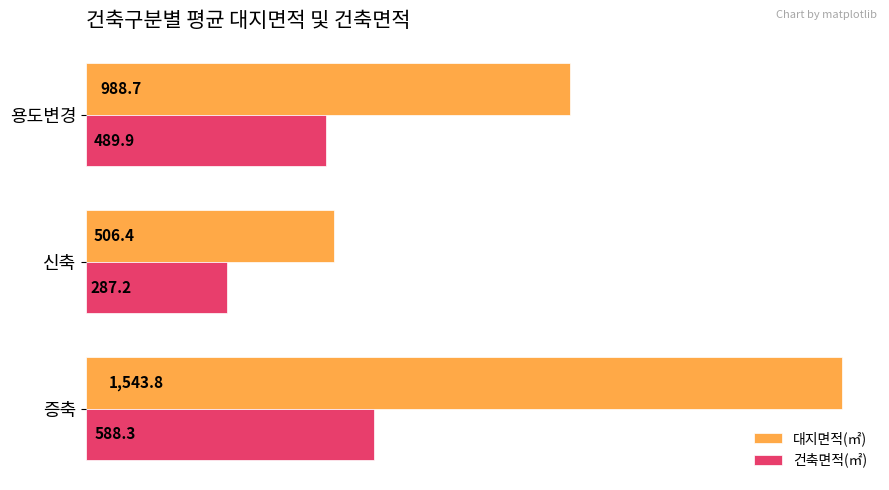

Rank the series by their maximum value, from highest to lowest.

대지면적(㎡), 건축면적(㎡)